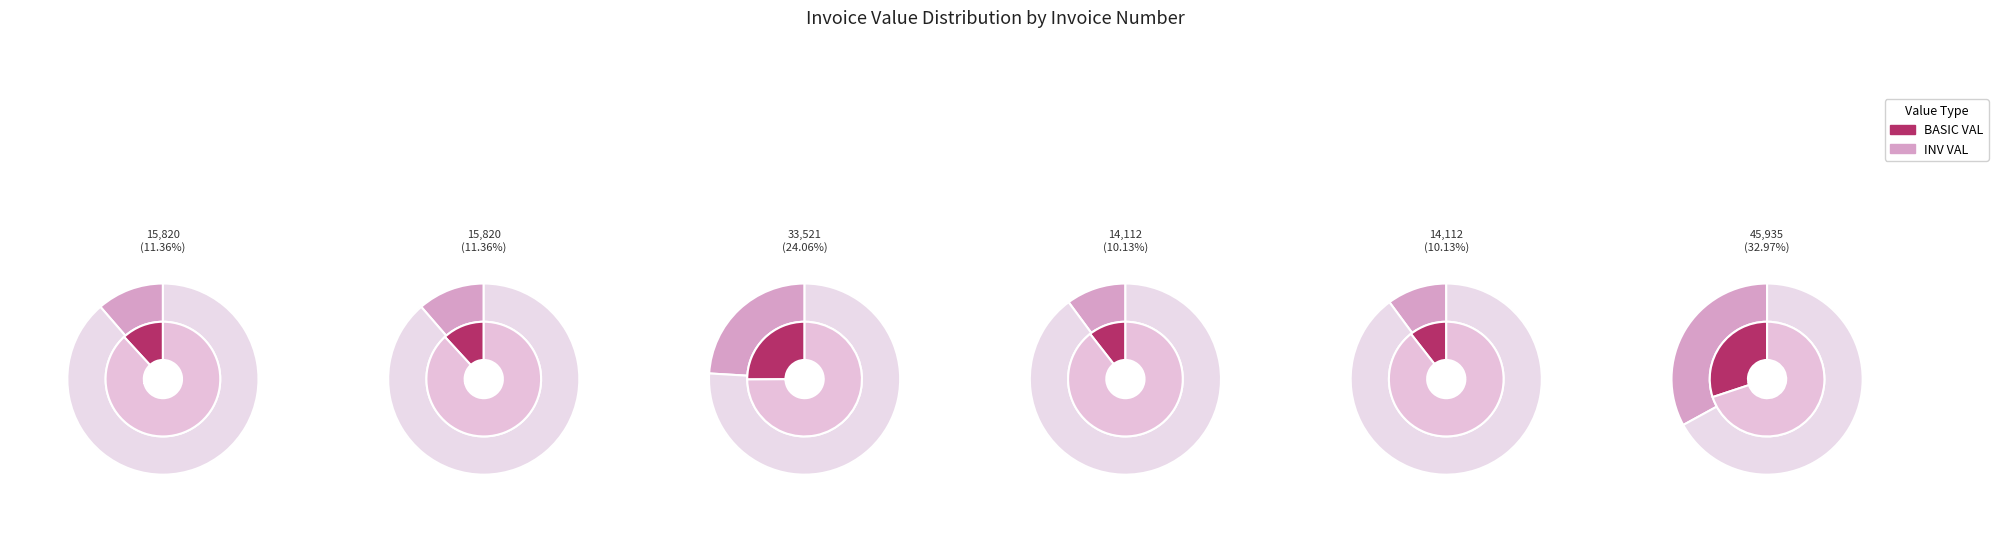

To the nearest percent, what is the difference between the largest and smallest slice percentages?

23%